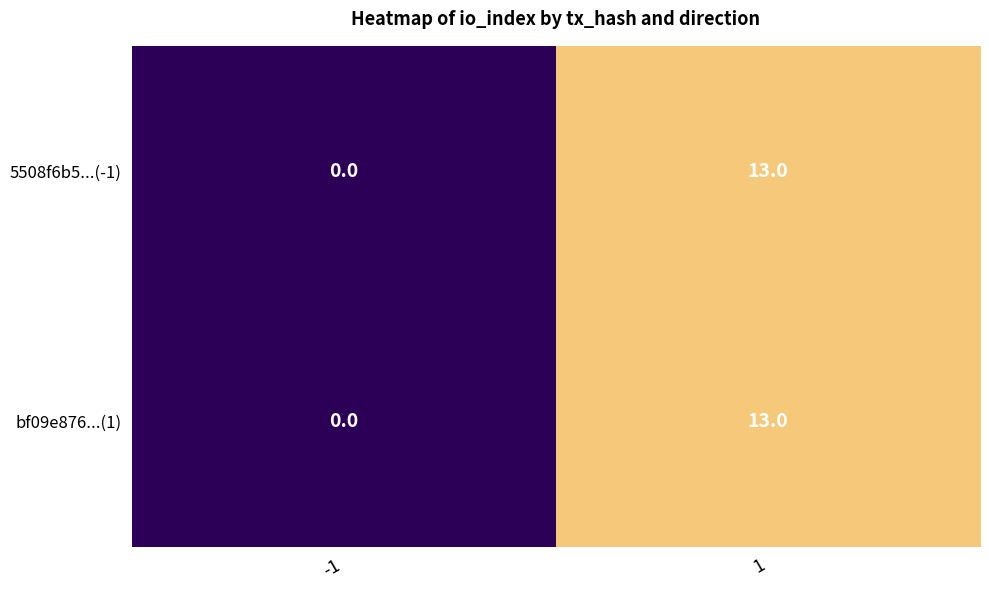

Reading left to right, what are all the values shown in this chart?

5508f6b5...(-1): -1=0	1=13
bf09e876...(1): -1=0	1=13